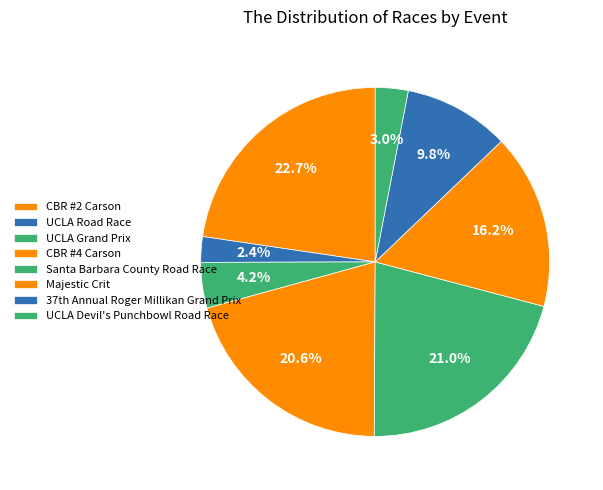

How many slices are in this pie chart?

8